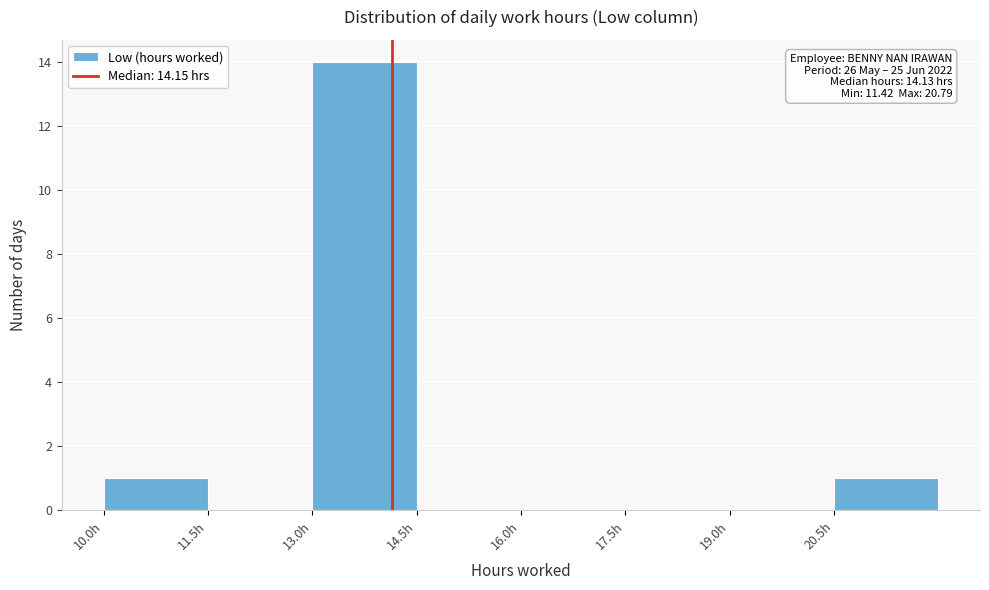

Over which range of the x-axis is the bar tallest?

13.0 to 14.5